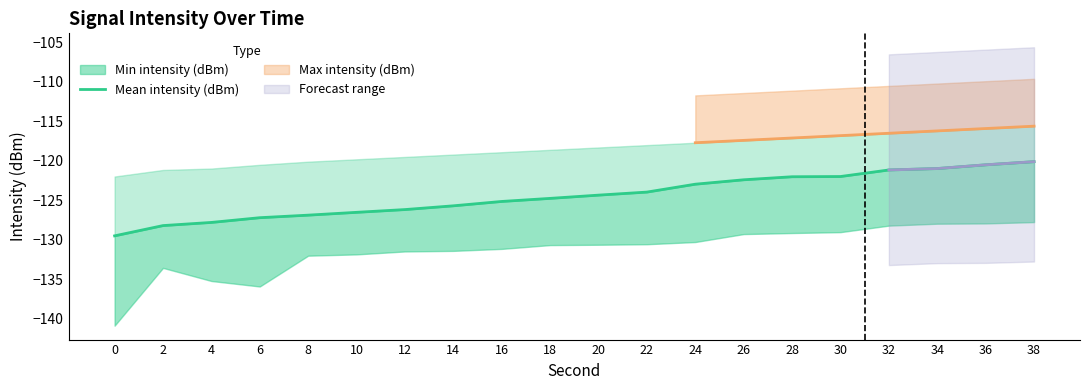

What is the difference between the maximum and minimum values?

9.4